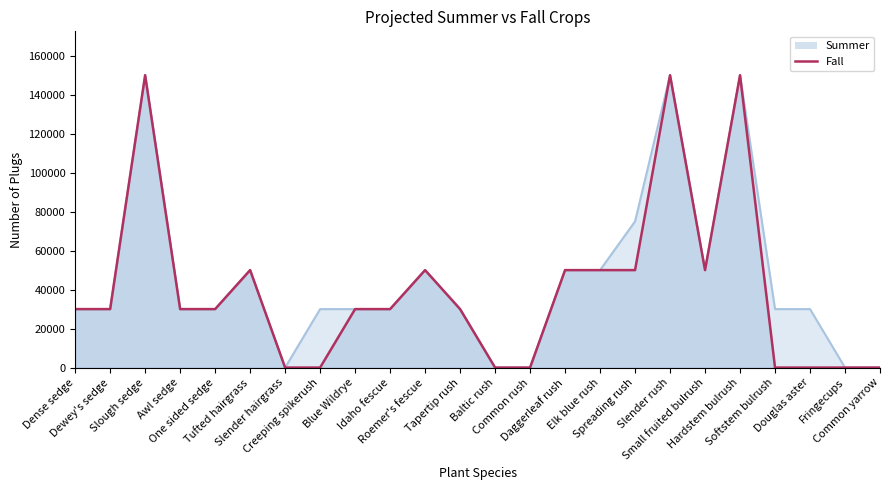

How many interior local valleys does the Summer series have?

2